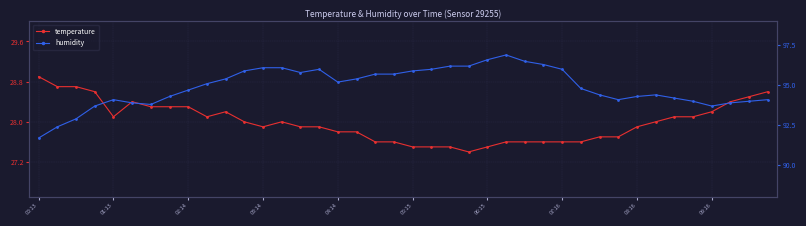

Rank the series by their average value, from lowest to highest.

temperature, humidity